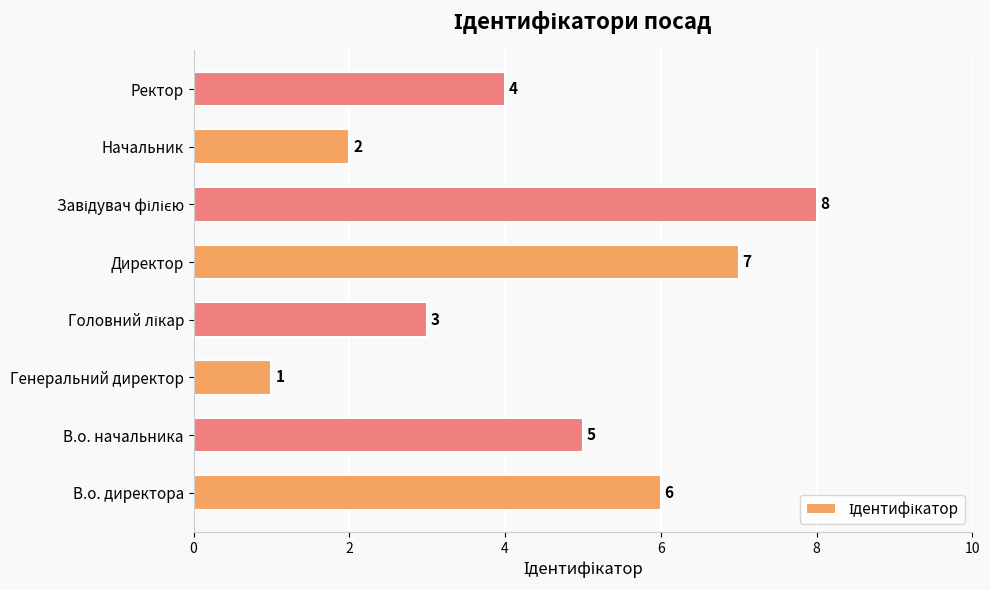

The chart shows a value of 1 at Генеральний директор. True or false?

True